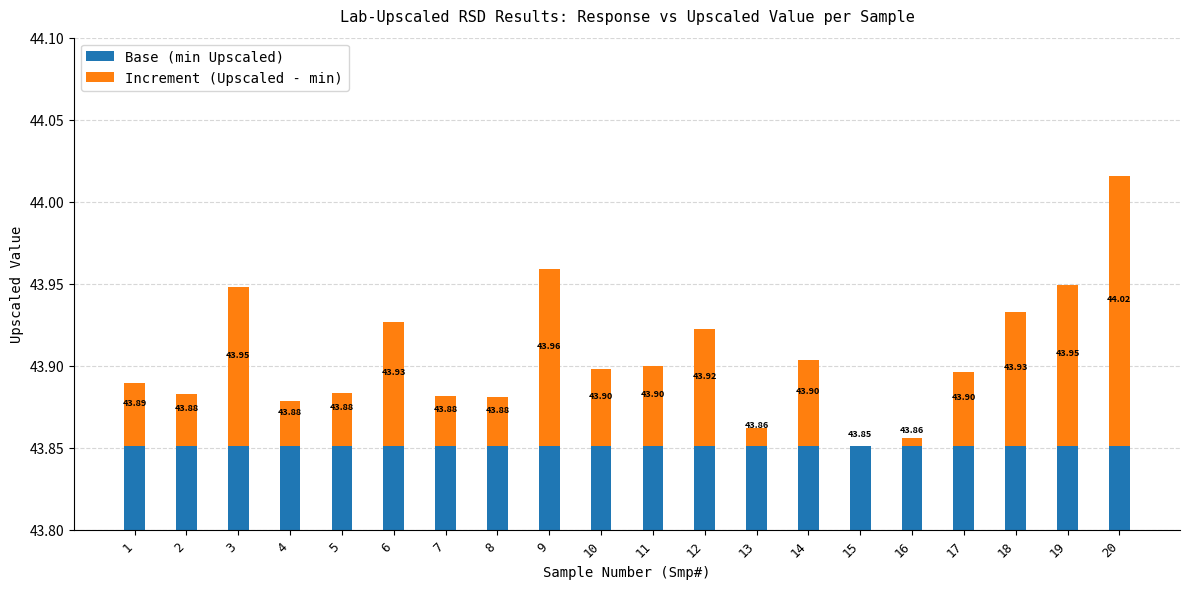

What is the value of the Base (min Upscaled) bar at the 9th from the left?

43.9